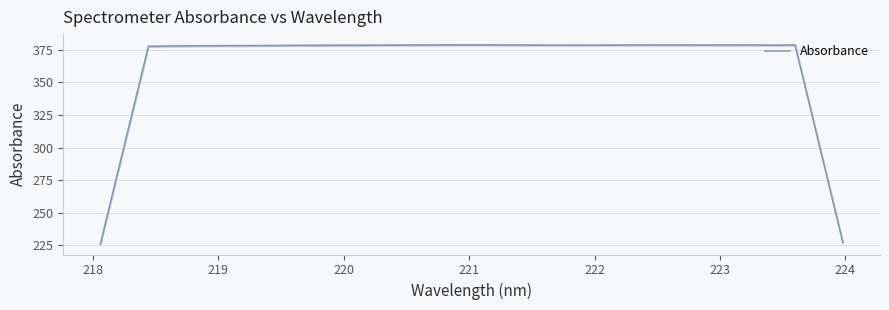

What is the lowest value of the Absorbance series?

226.3